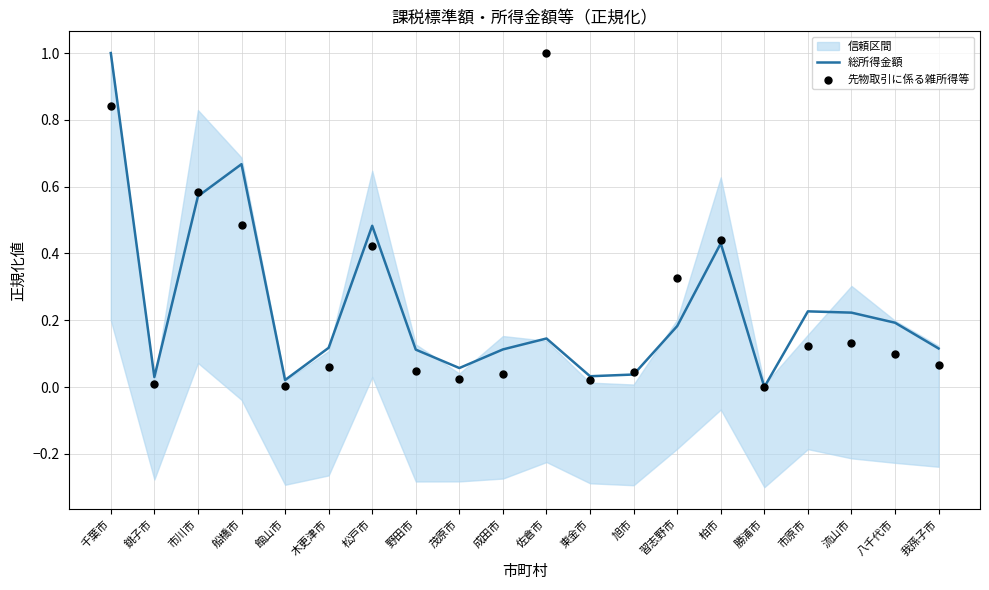

What is the total value across all series at 市原市?

0.3